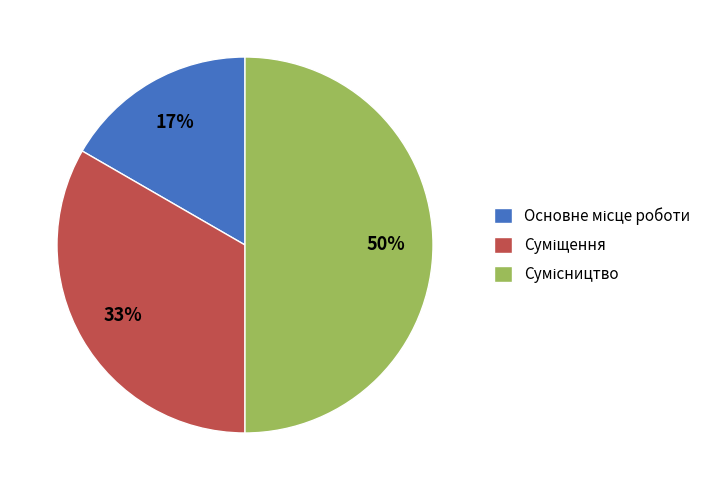

To the nearest percent, what is the average slice percentage?

33%